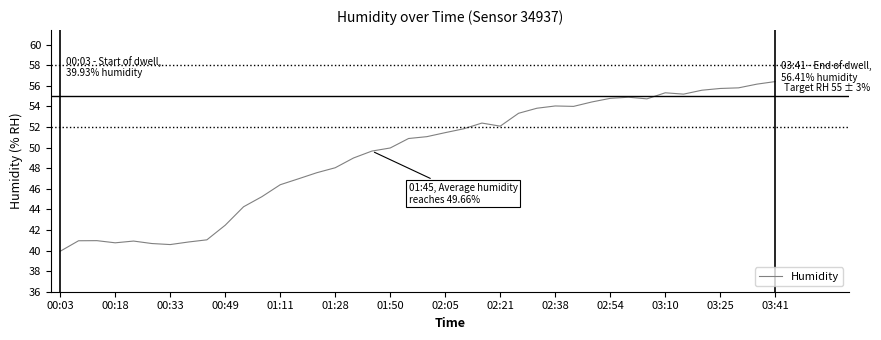

What is the difference between the maximum and minimum values?

16.5